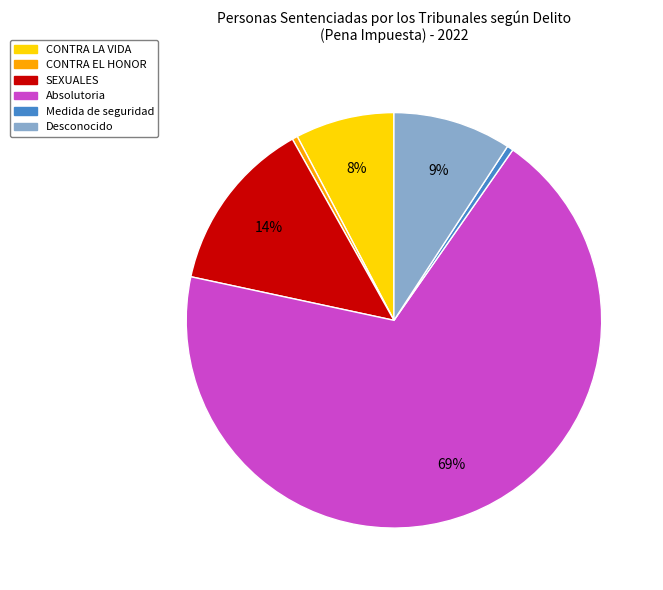

Which category accounts for the majority?

Absolutoria